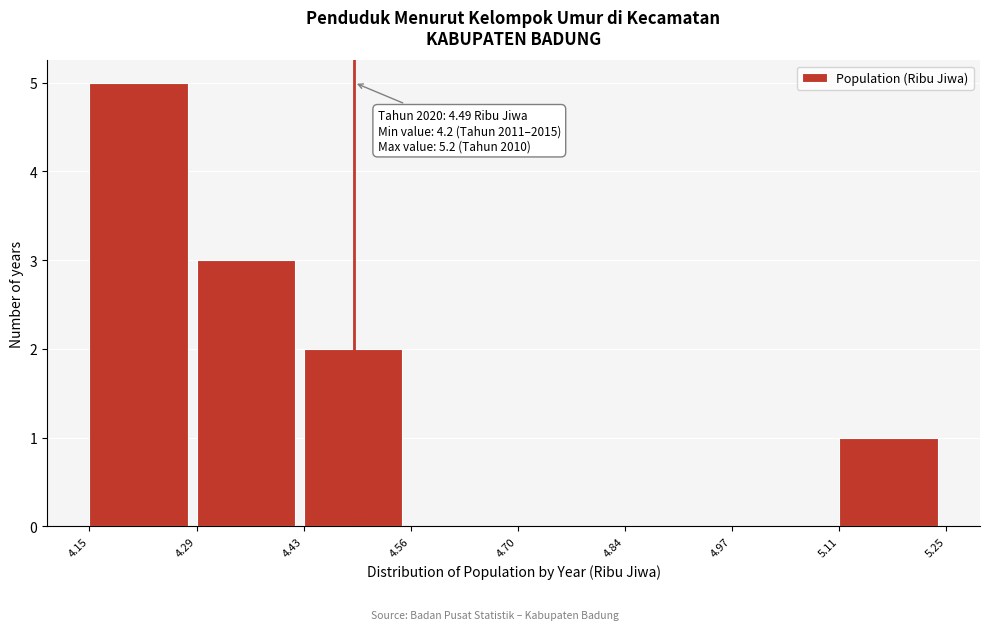

Which range on the x-axis has the tallest bar?

4.15 to 4.29